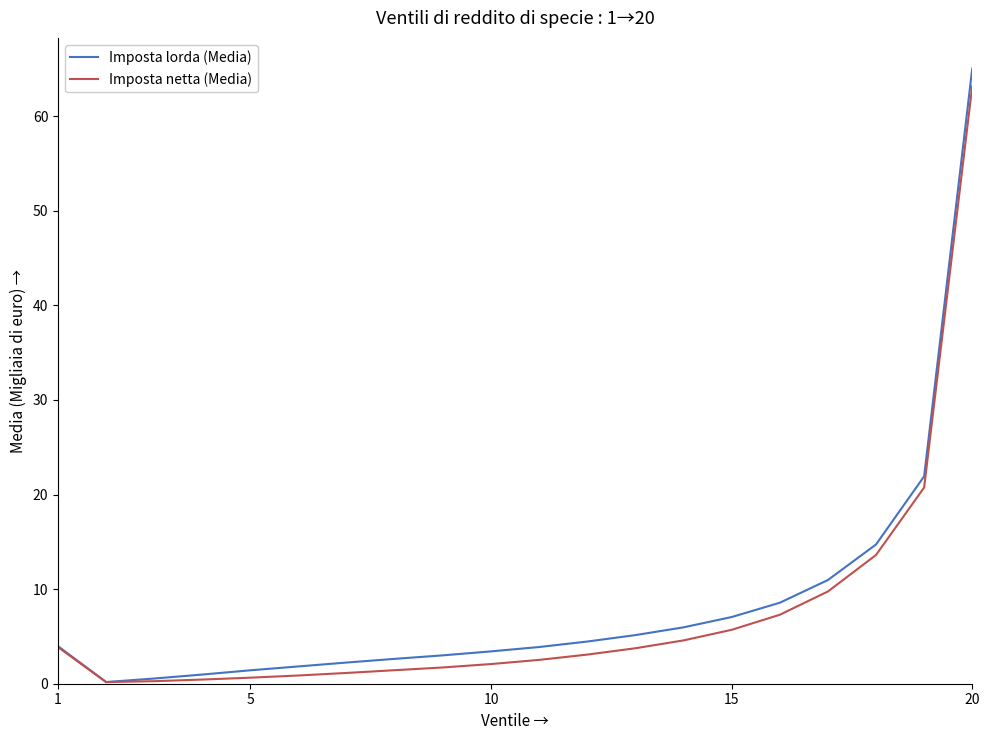

What is the maximum value for Imposta netta (Media)?

63.2